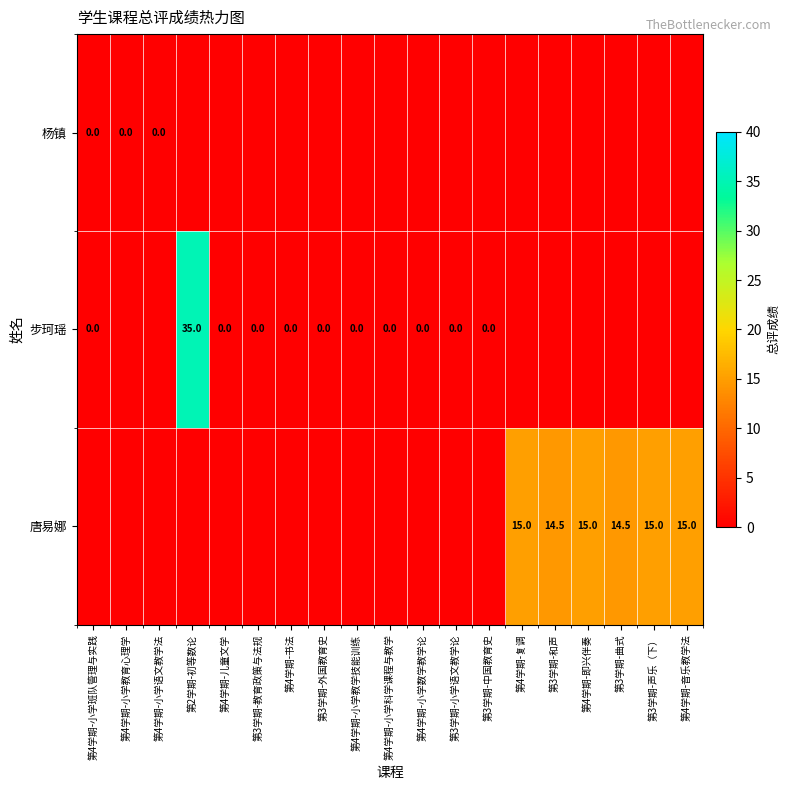

Between 第4学期-小学数学教学论 and 第2学期-初等数论, which is larger?

第2学期-初等数论